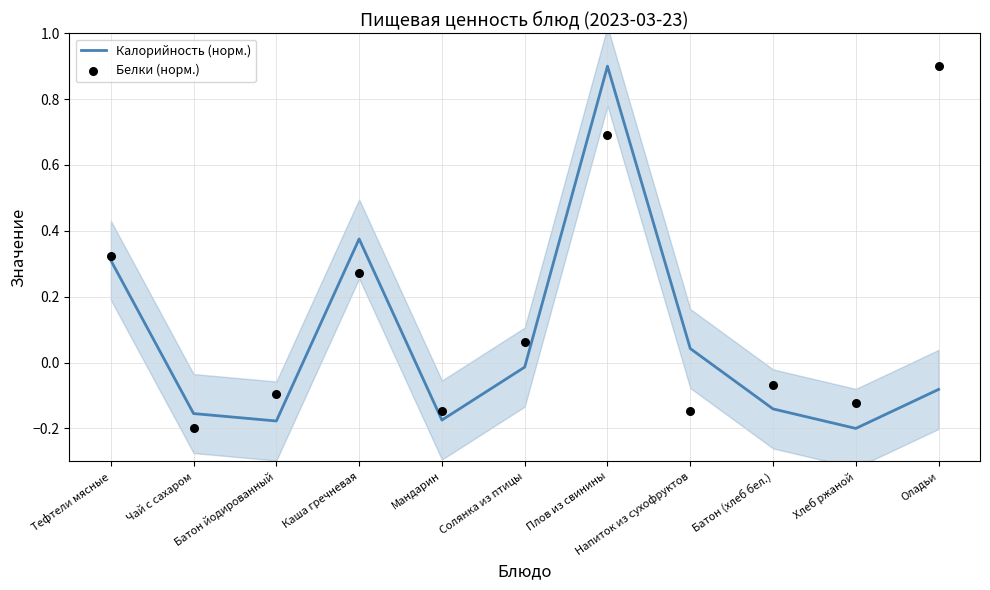

At which category is the sum across all series the highest?

Плов из свинины